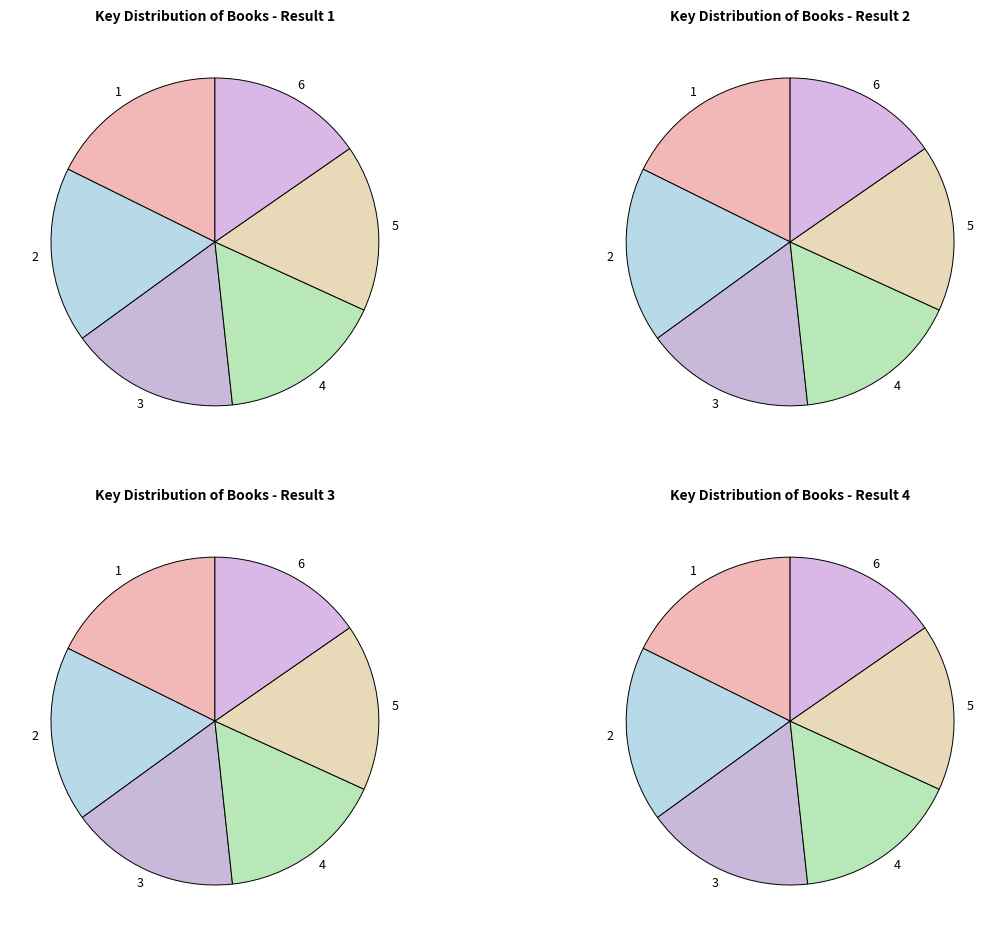

What percentage is the 2 slice, to the nearest percent?

17%